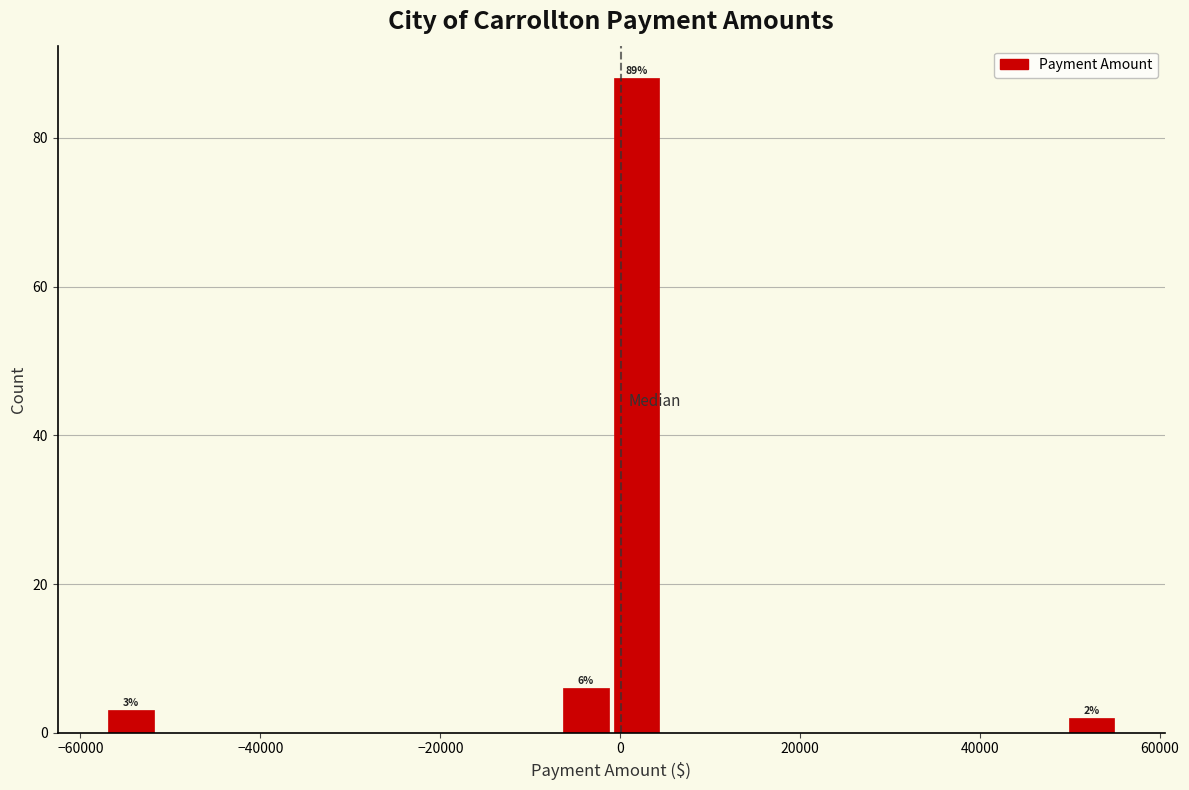

Around what value on the x-axis is the tallest bar? Give the approximate position of its centre, as read against the axis.

2000